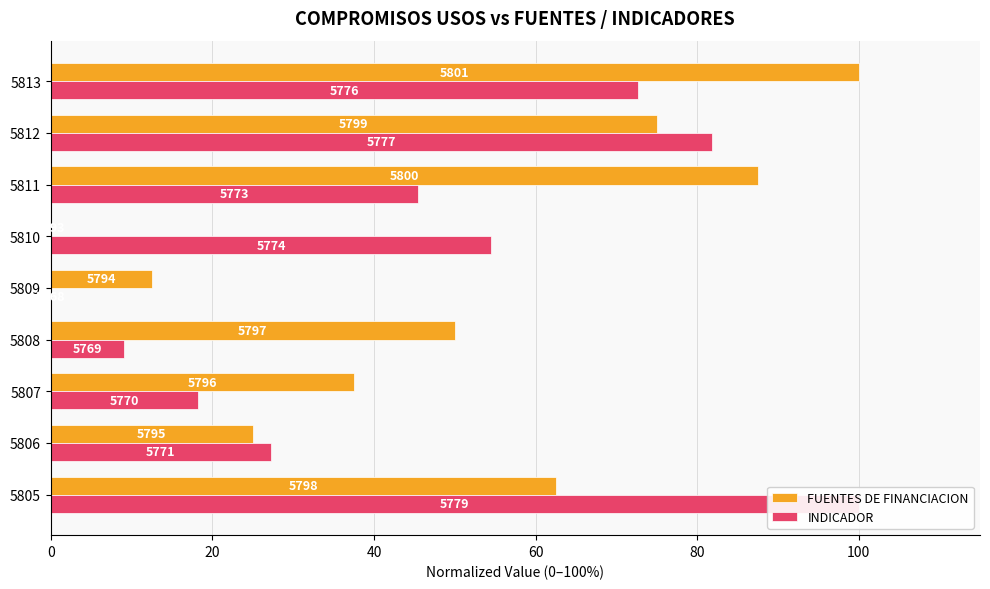

How many FUENTES DE FINANCIACION values are between 25 and 75?

5